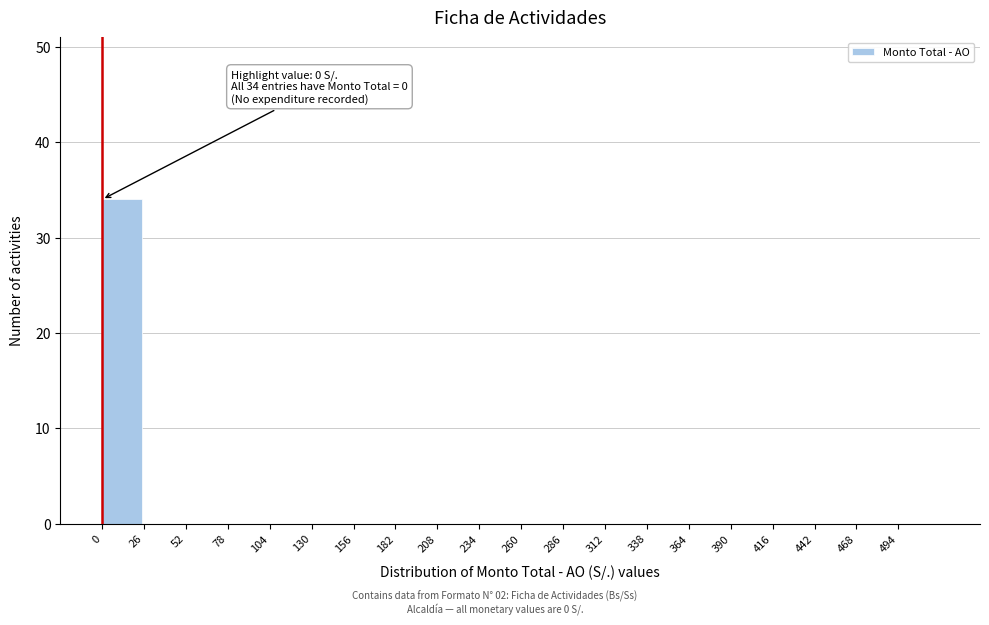

Which range on the x-axis has the tallest bar?

0 to 26